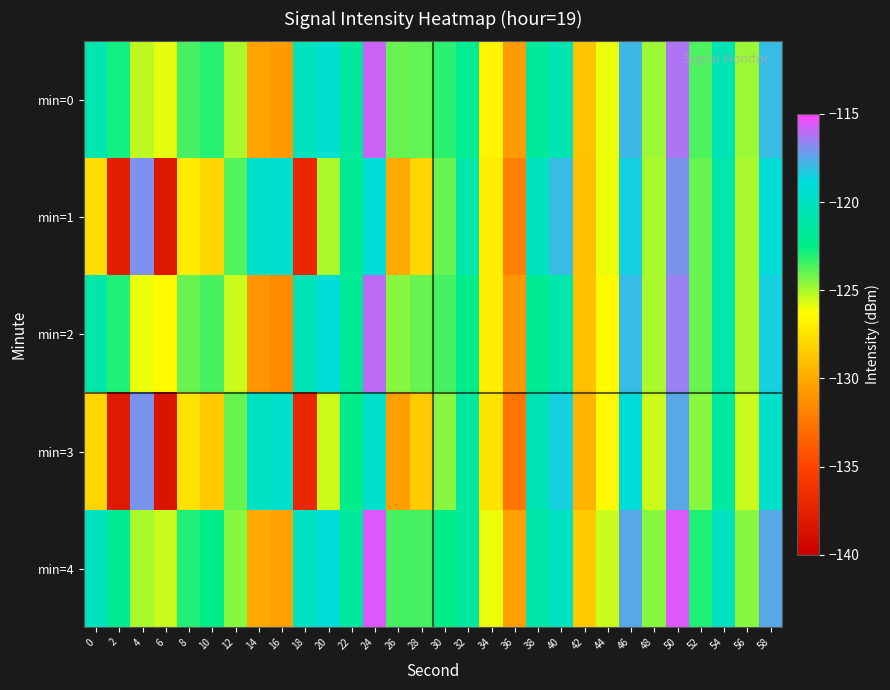

Rank the series at 0 from highest to lowest value.

min=4, min=0, min=2, min=1, min=3